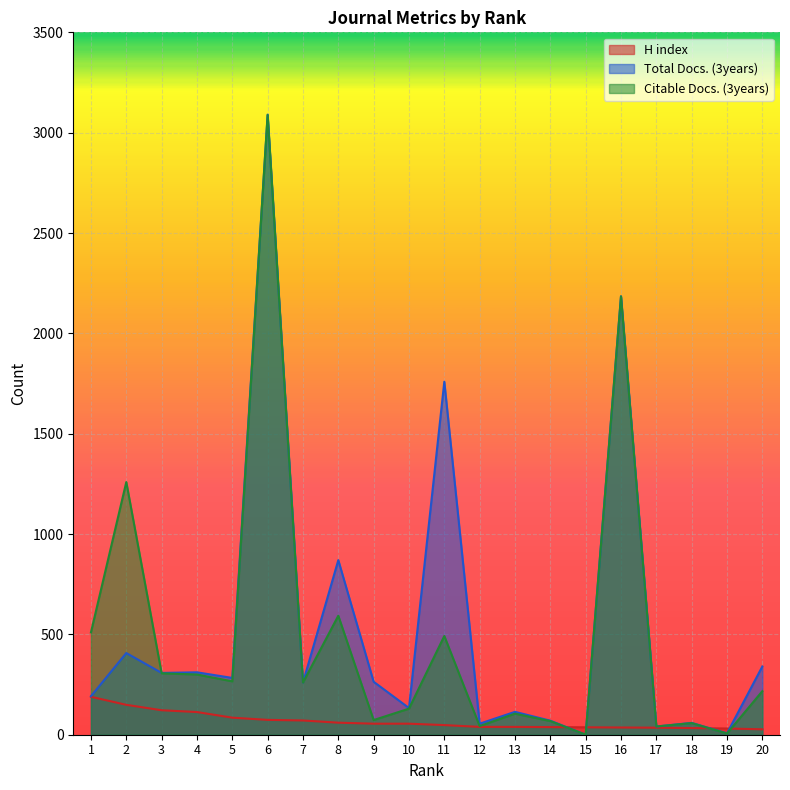

The H index series shows 55 at 10. True or false?

True